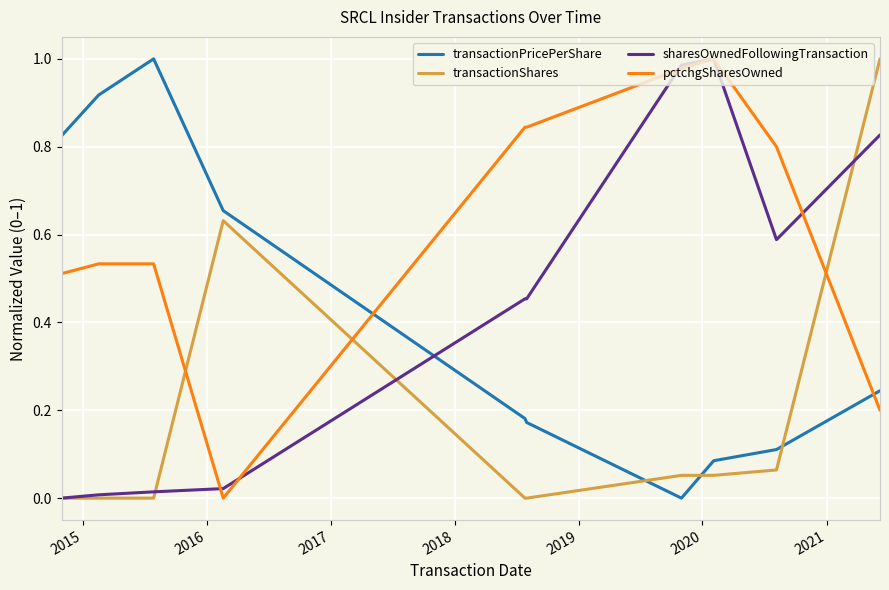

How many times do transactionShares and pctchgSharesOwned cross each other?

3